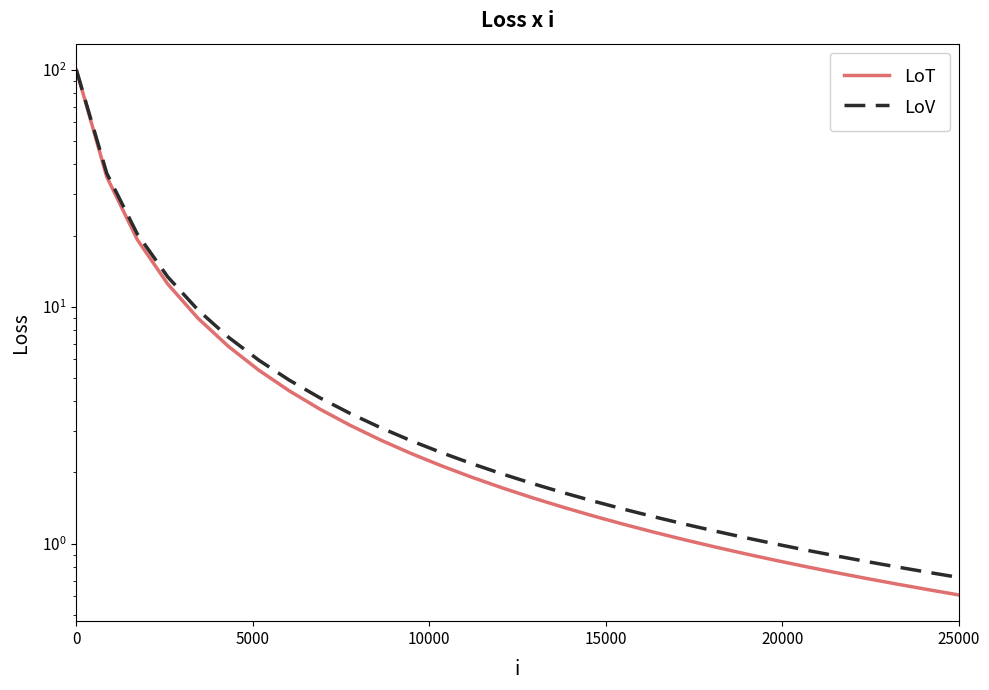

Which series has the largest total across all categories?

LoV